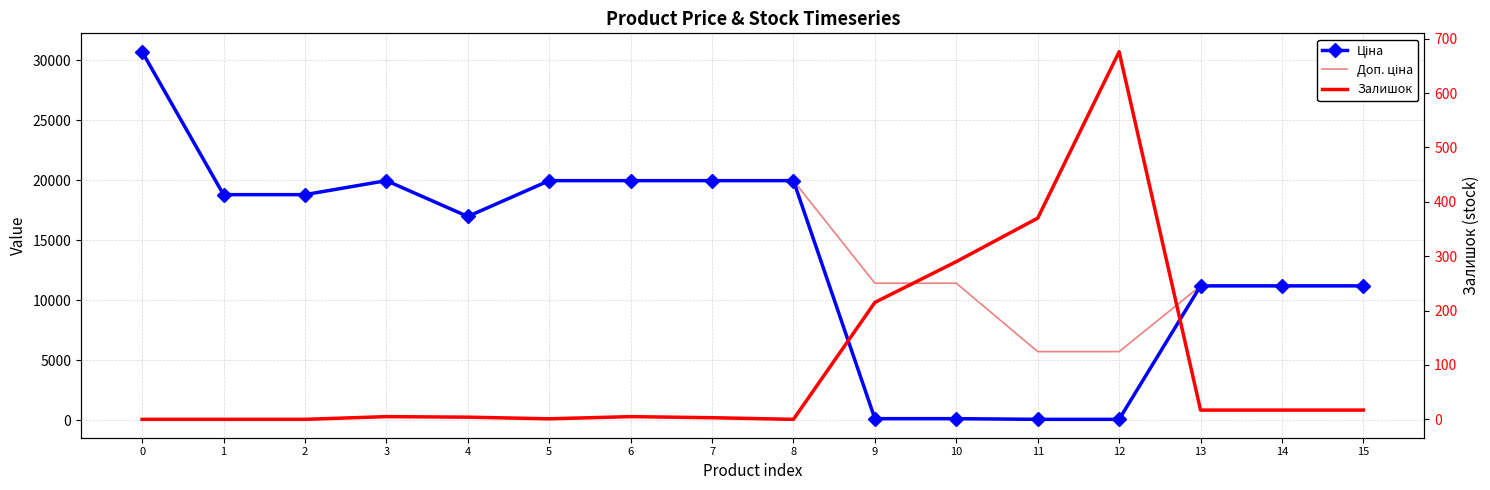

Reading left to right, what are all the values shown in this chart?

Ціна: 0=30717.1	1=18796.8	2=18796.8	3=19964.2	4=16976.3	5=19964.2	6=19964.2	7=19964.2	8=19964.2	9=114.1	10=114.1	11=57.0	12=57.0	13=11188.2	14=11188.2	15=11188.2
Доп. ціна: 0=30717.1	1=18796.8	2=18796.8	3=19964.2	4=16976.3	5=19964.2	6=19964.2	7=19964.2	8=19964.2	9=11410.0	10=11410.0	11=5705.0	12=5705.0	13=11188.2	14=11188.2	15=11188.2
Залишок: 0=0.0	1=0.0	2=0.0	3=5.0	4=4.0	5=1.0	6=5.0	7=3.0	8=0.0	9=215.0	10=290.0	11=370.0	12=676.0	13=17.0	14=17.0	15=17.0